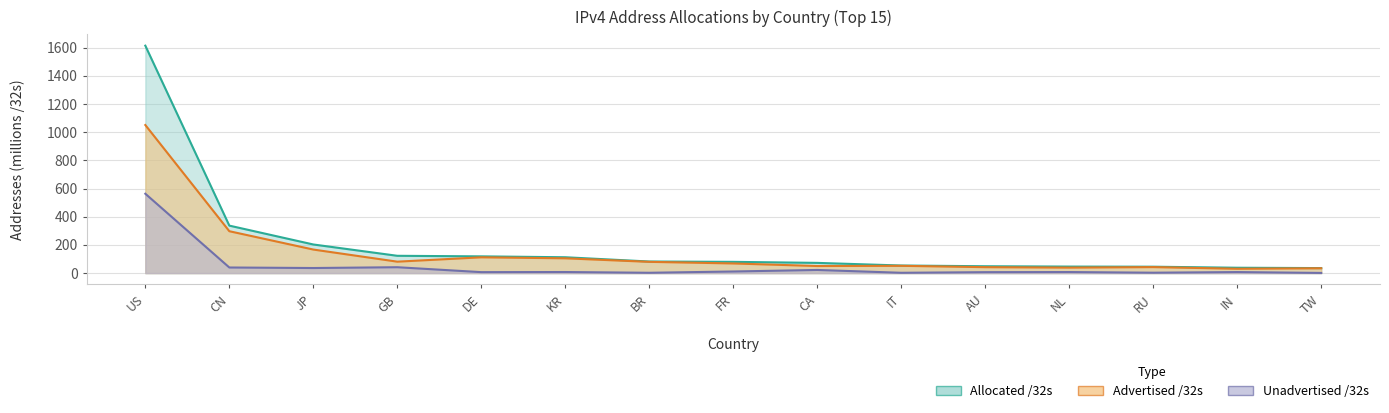

Does the chart display data point markers on the line(s)?

No